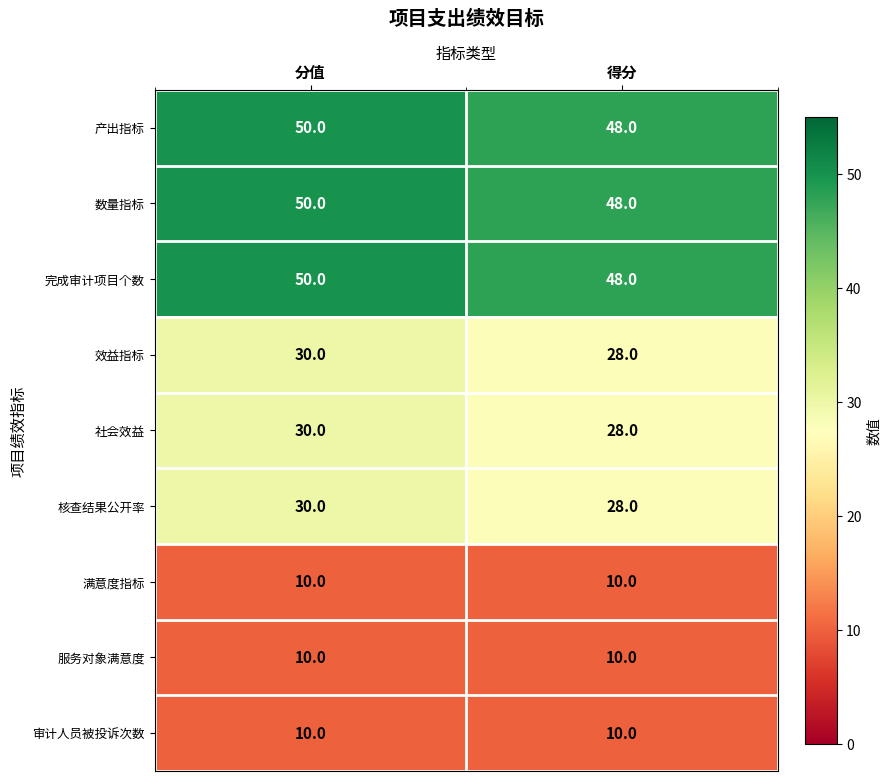

Reading left to right, list all the values displayed in this chart.

产出指标: 50	48
数量指标: 50	48
完成审计项目个数: 50	48
效益指标: 30	28
社会效益: 30	28
核查结果公开率: 30	28
满意度指标: 10	10
服务对象满意度: 10	10
审计人员被投诉次数: 10	10